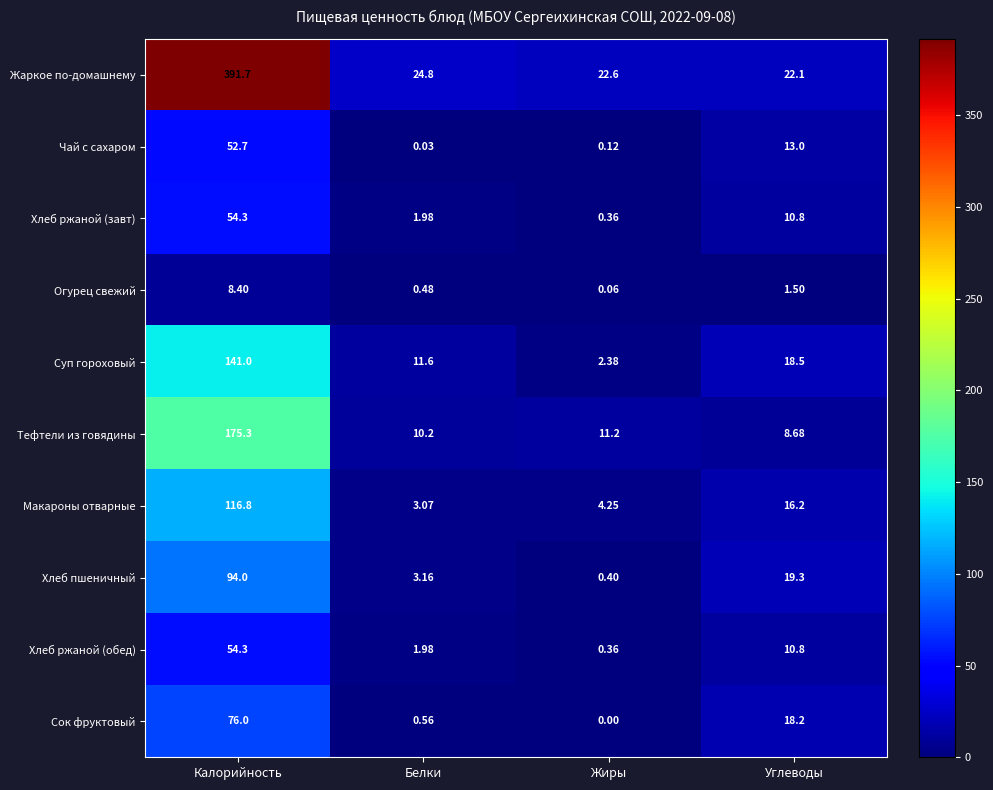

What is the maximum value shown in the chart?

391.7